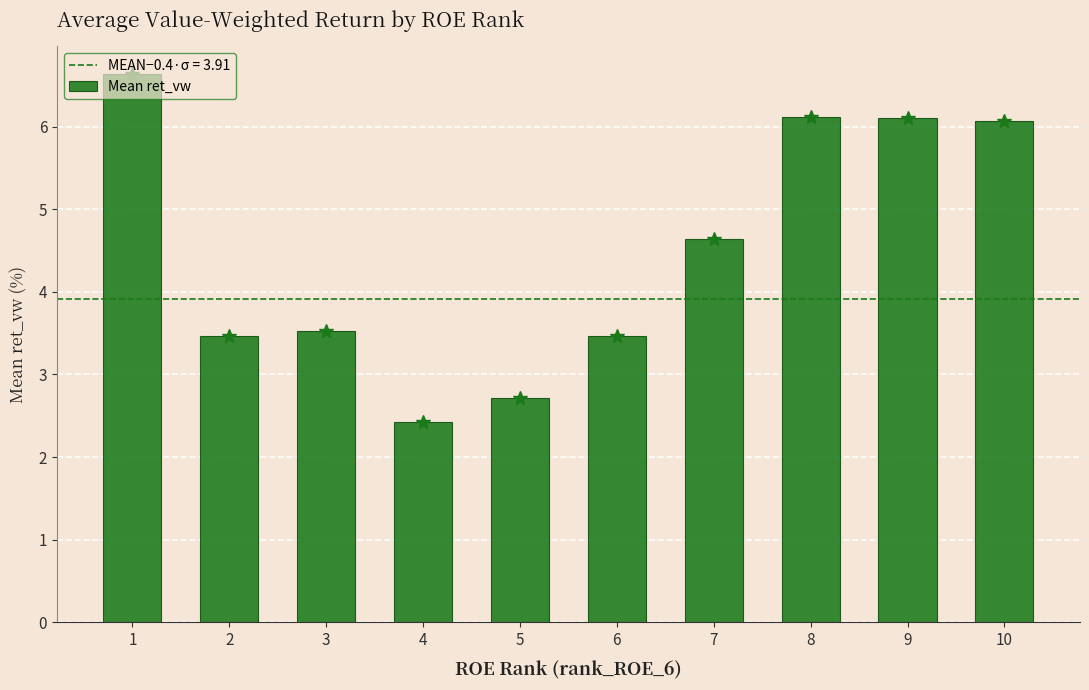

What is the sum of all values?

45.2